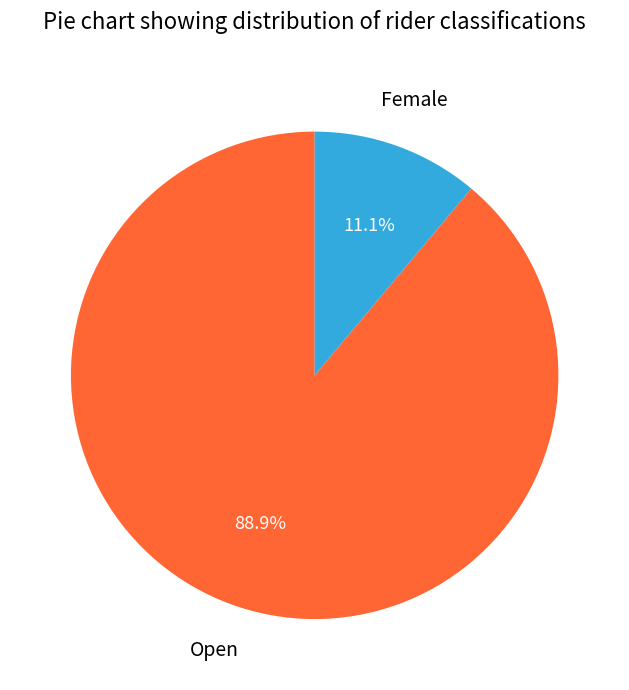

How many slices are in this pie chart?

2